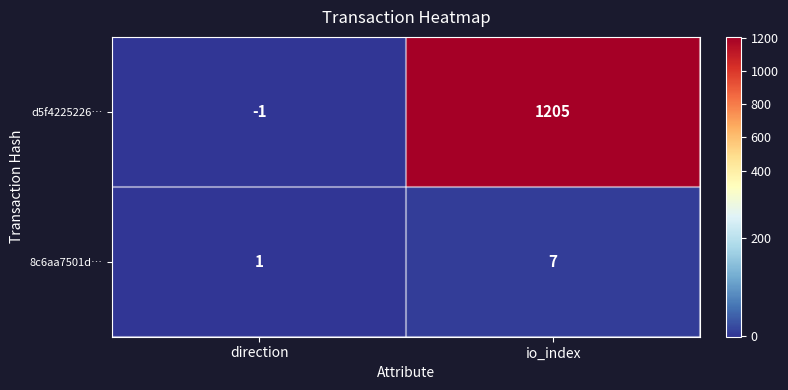

Reading right to left, transcribe all the data shown in this chart.

d5f4225226…: io_index=1205	direction=-1
8c6aa7501d…: io_index=7	direction=1